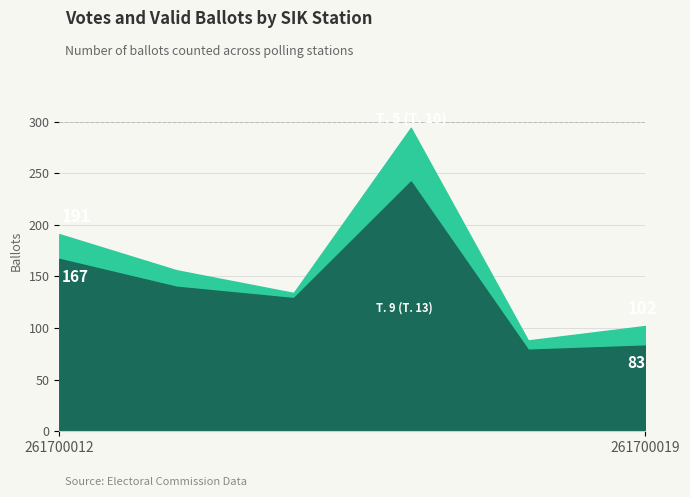

The т. 9 (т. 13) series shows 216 at 261700013. True or false?

False